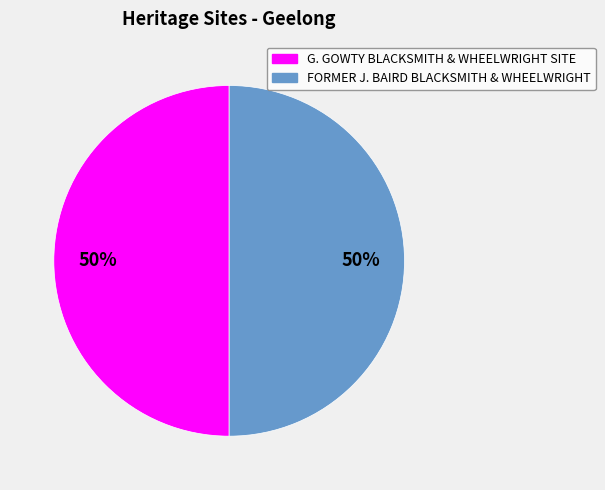

To the nearest percent, what is the average slice percentage?

50%